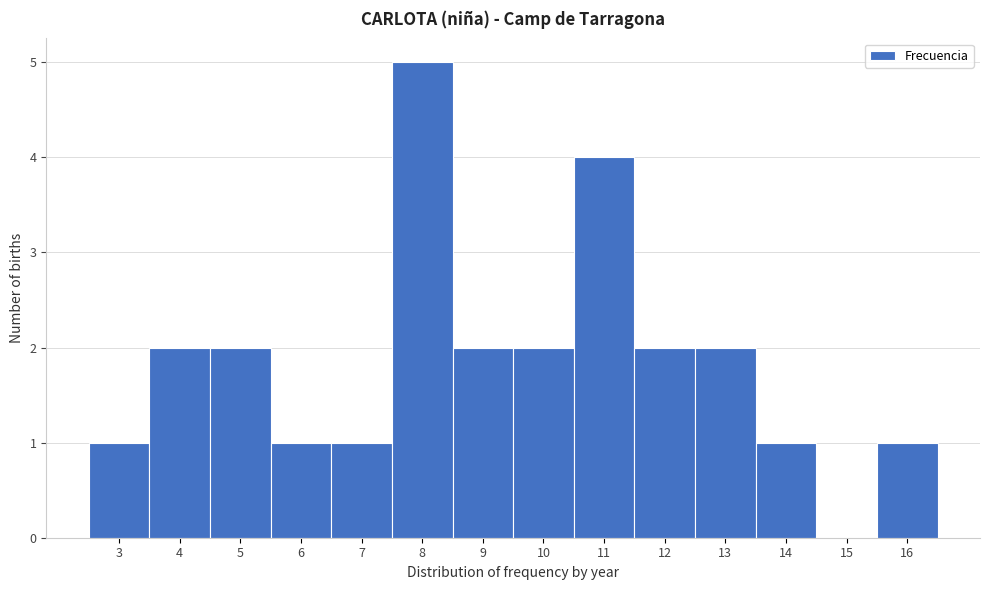

Reading right to left, extract all data points from this chart.

16=1	15=0	14=1	13=2	12=2	11=4	10=2	9=2	8=5	7=1	6=1	5=2	4=2	3=1